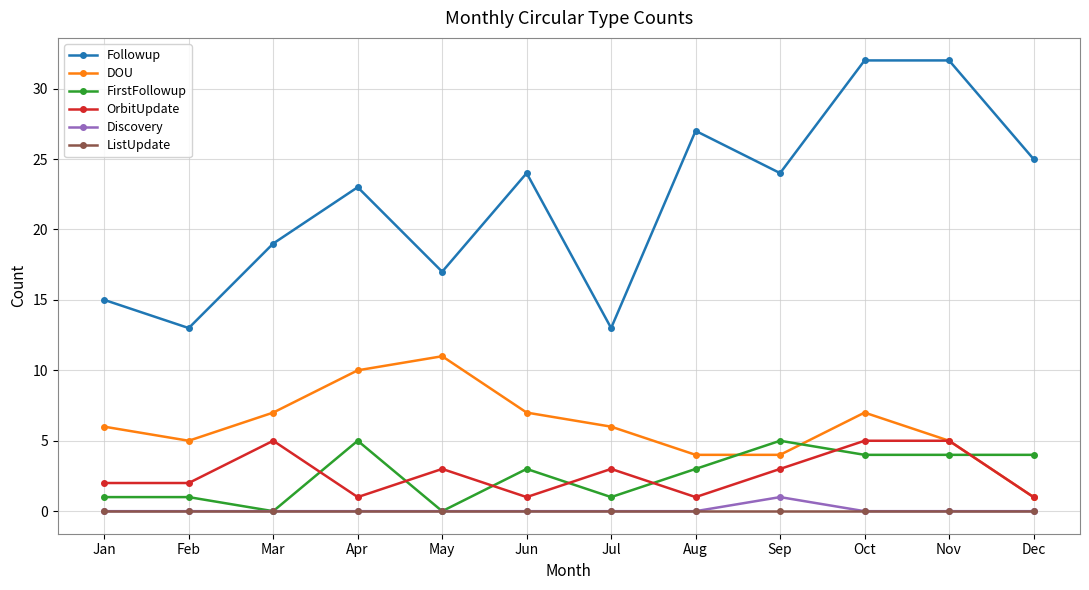

The value of Followup at Dec is 25. True or false?

True